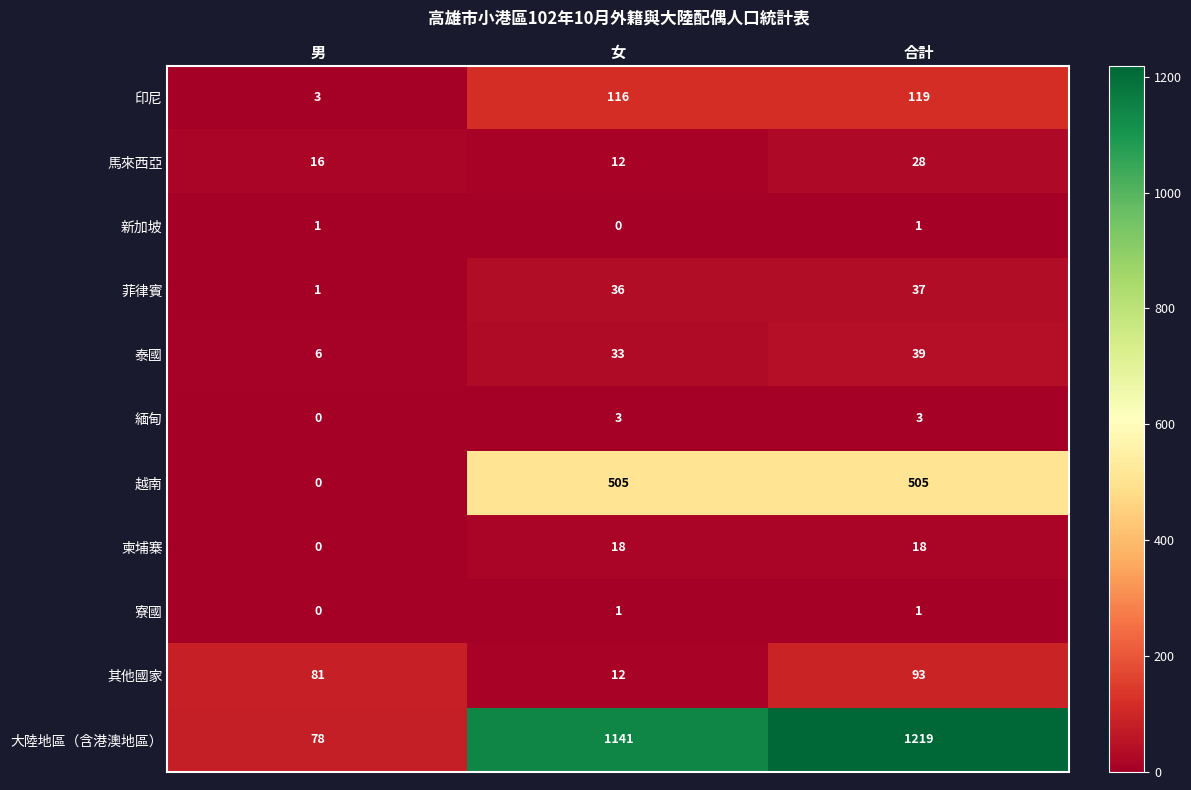

What is the average value of the 馬來西亞 series?

19